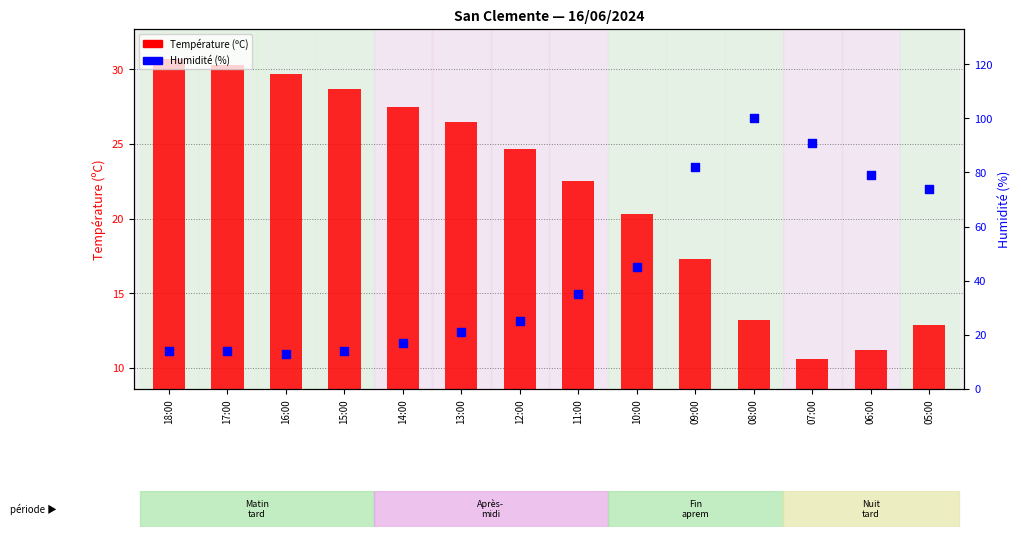

Which series has the widest spread of Y values?

Humidité (%)